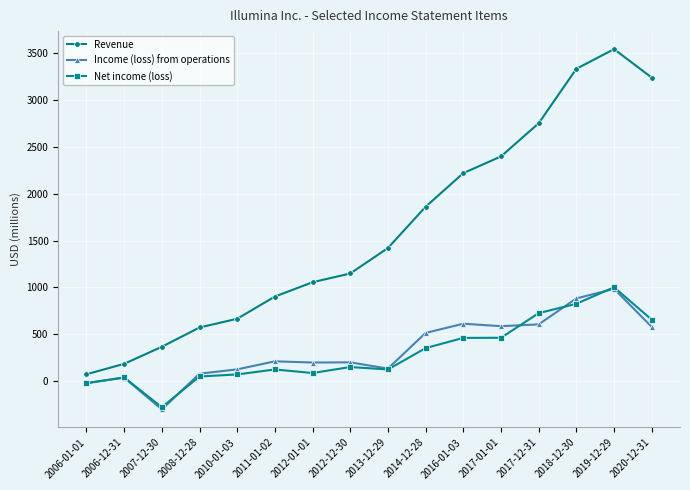

What is the label of the 14th point from the right?

2007-12-30